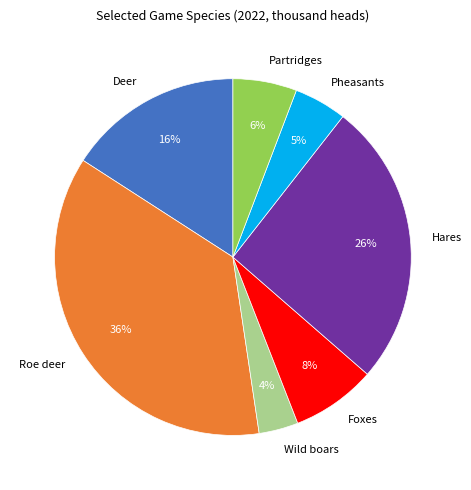

Does any single category account for the majority?

No